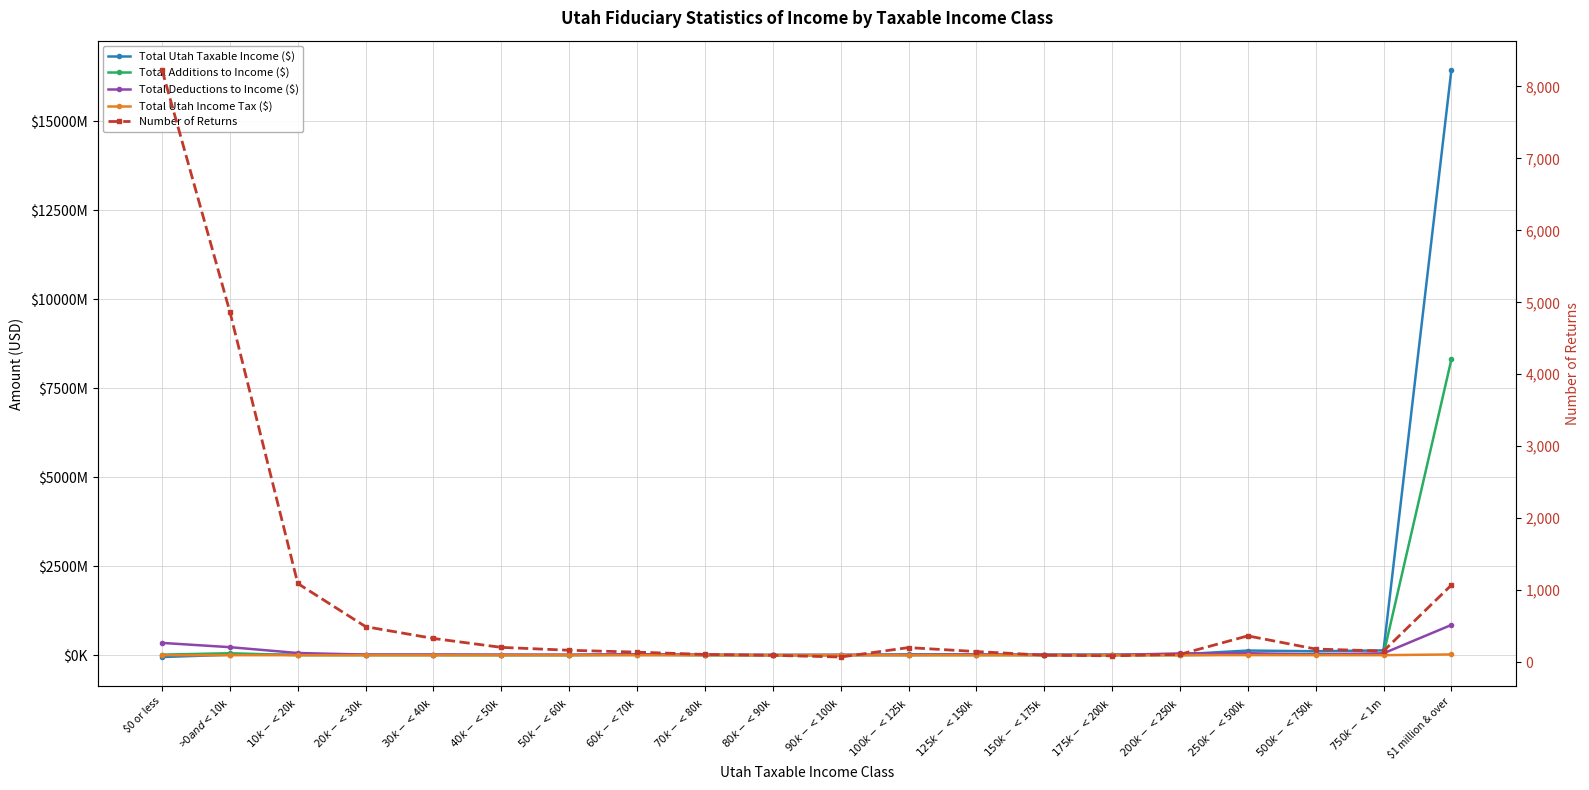

Which has a higher value, $500k - <$750k or $0 or less?

$500k - <$750k